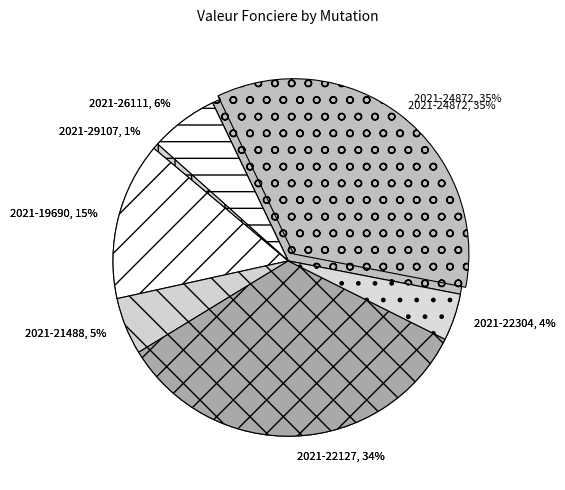

What is the largest slice in the pie chart?

2021-24872